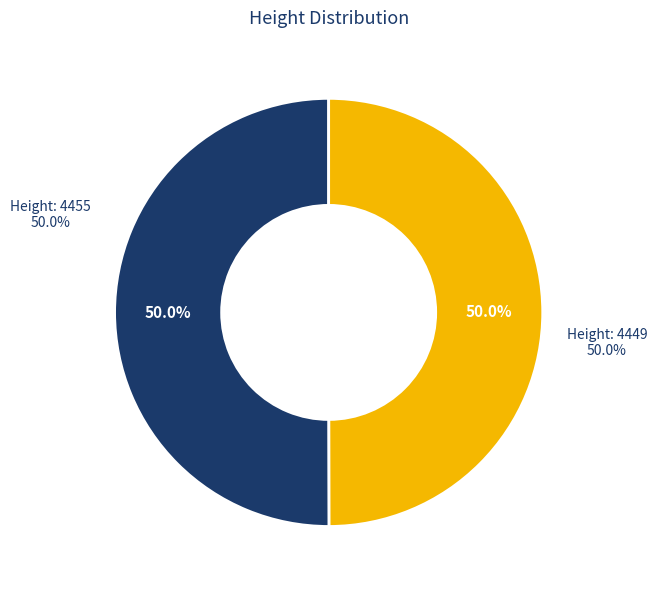

Which has a higher value, 4449 or 4455?

4455